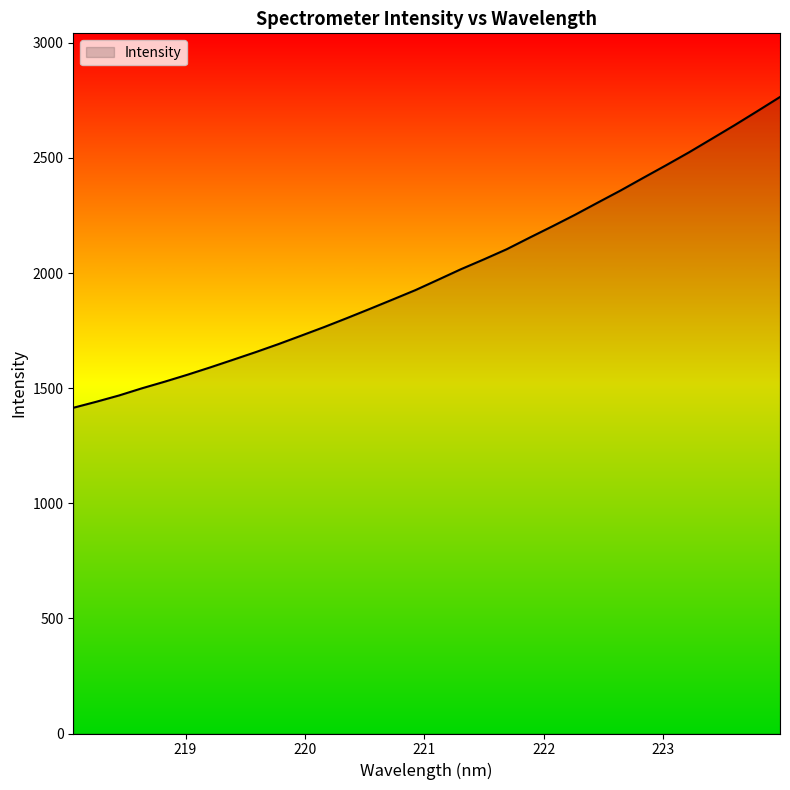

What is the average value?

1998.6